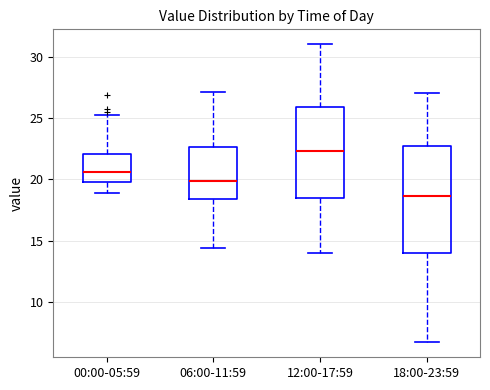

Reading left to right, transcribe this box plot: for each box, give where its median line is, the range the box spans, and where its two whiskers end, as read against the y-axis. The values are not printed on the chart, so give them approximately, as read against the axis.

00:00-05:59: median 20.5, box 20.0 to 22.0, whiskers 19.0 to 25.0
06:00-11:59: median 20.0, box 18.5 to 22.5, whiskers 14.5 to 27.0
12:00-17:59: median 22.5, box 18.5 to 26.0, whiskers 14.0 to 31.0
18:00-23:59: median 18.5, box 14.0 to 22.5, whiskers 6.5 to 27.0